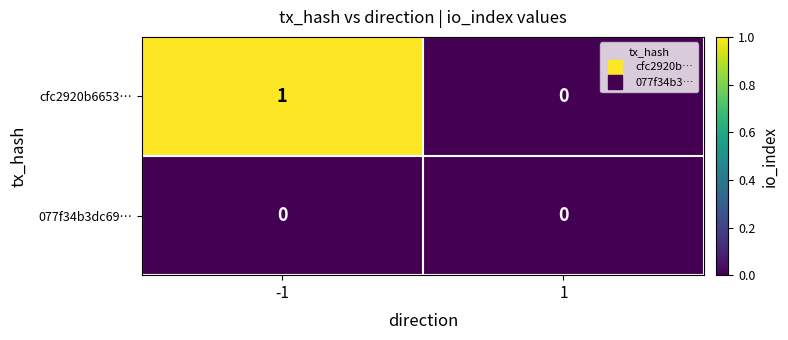

Which series has the largest total across all categories?

cfc2920b6653…